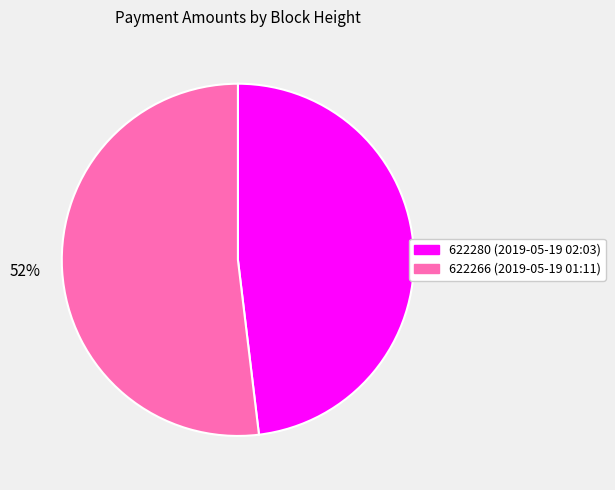

How many segments does this pie chart have?

2